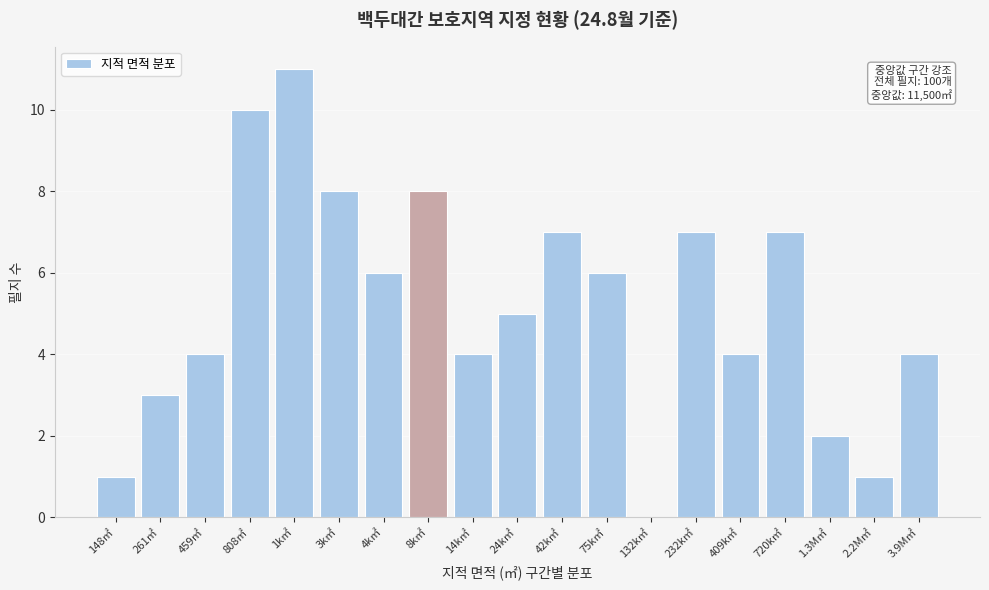

Reading left to right, extract all data points from this chart.

148㎡=1	261㎡=3	459㎡=4	808㎡=10	1k㎡=11	3k㎡=8	4k㎡=6	8k㎡=8	14k㎡=4	24k㎡=5	42k㎡=7	75k㎡=6	132k㎡=0	232k㎡=7	409k㎡=4	720k㎡=7	1.3M㎡=2	2.2M㎡=1	3.9M㎡=4